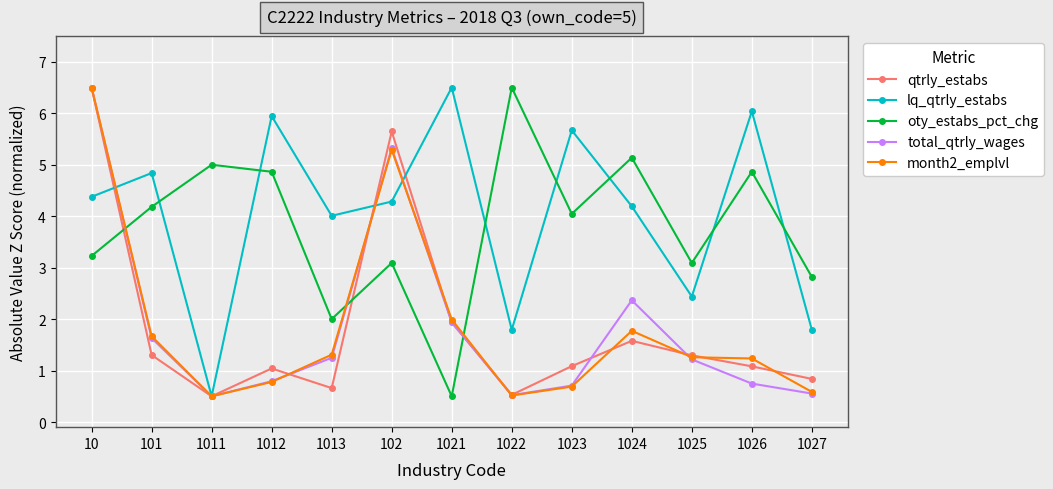

What is the lowest value of the month2_emplvl series?

0.5